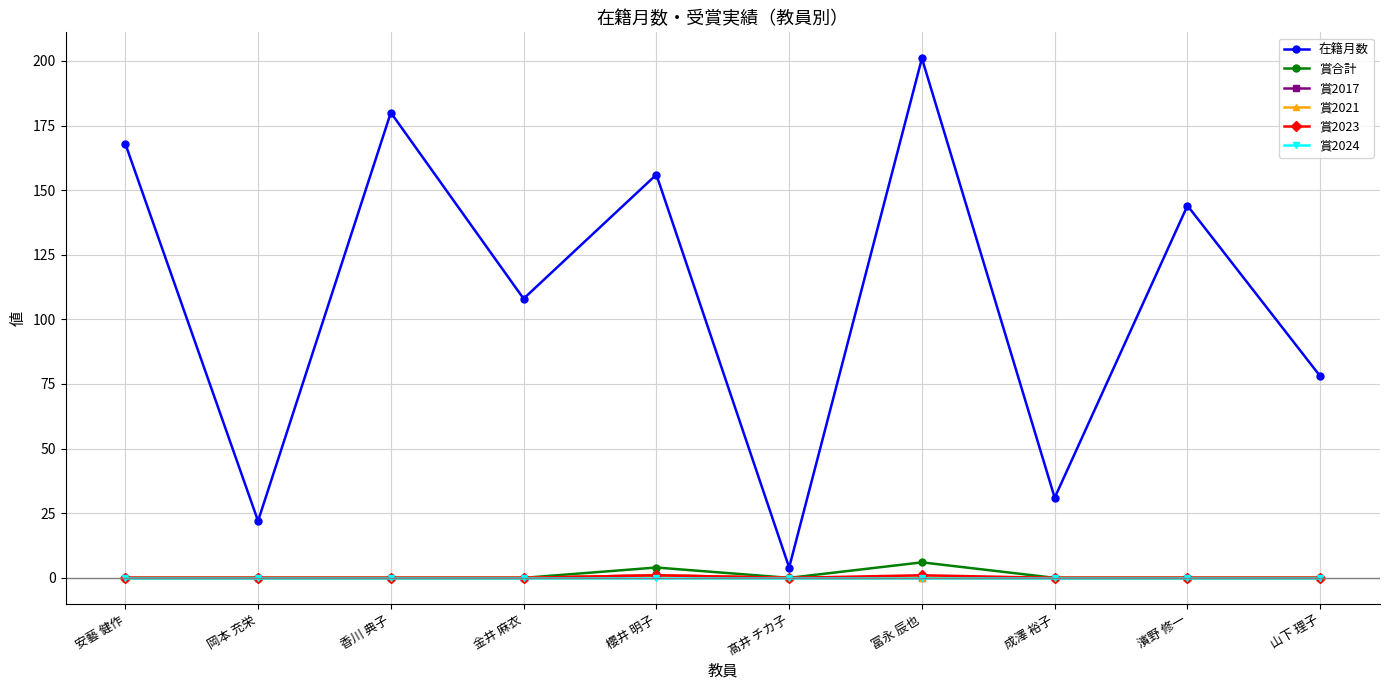

How many interior local valleys does the 在籍月数 series have?

4